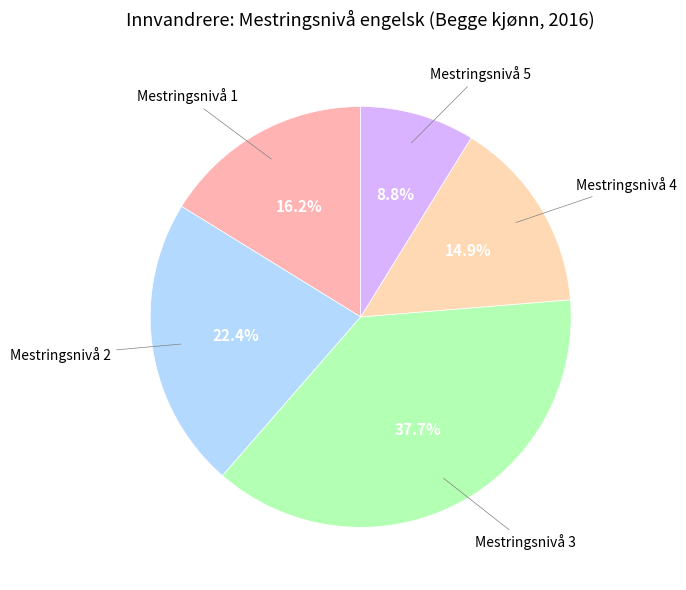

Rank the categories by value from lowest to highest.

Mestringsnivå 5, Mestringsnivå 4, Mestringsnivå 1, Mestringsnivå 2, Mestringsnivå 3